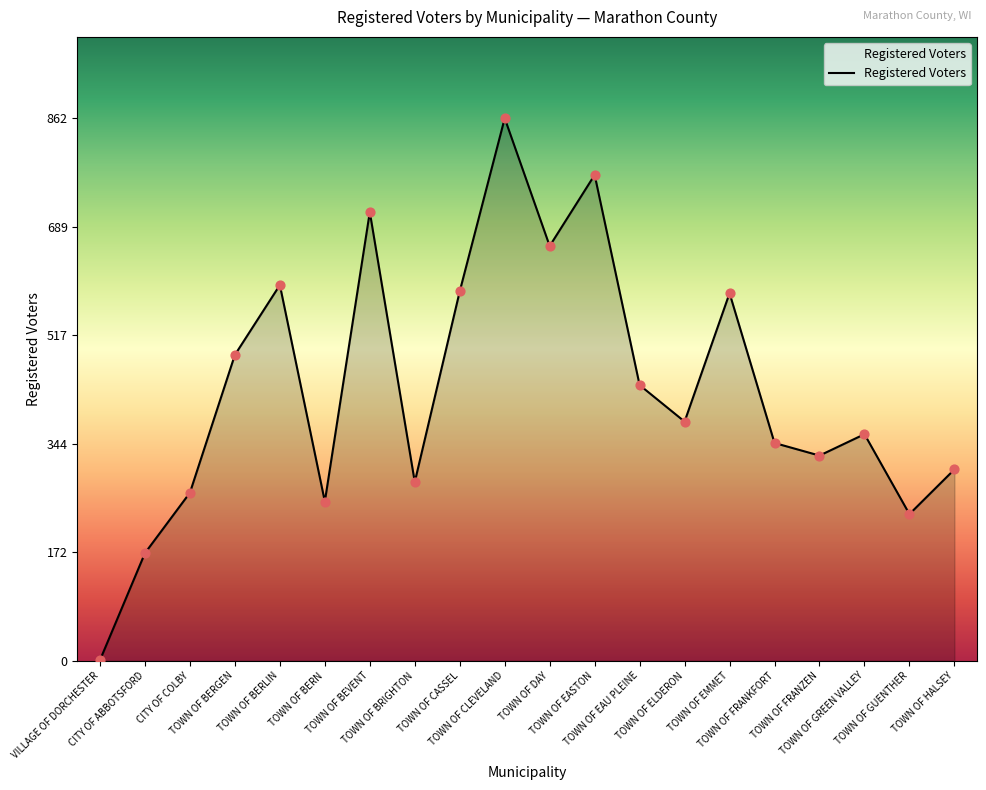

Between TOWN OF BERN and TOWN OF EASTON, which is larger?

TOWN OF EASTON